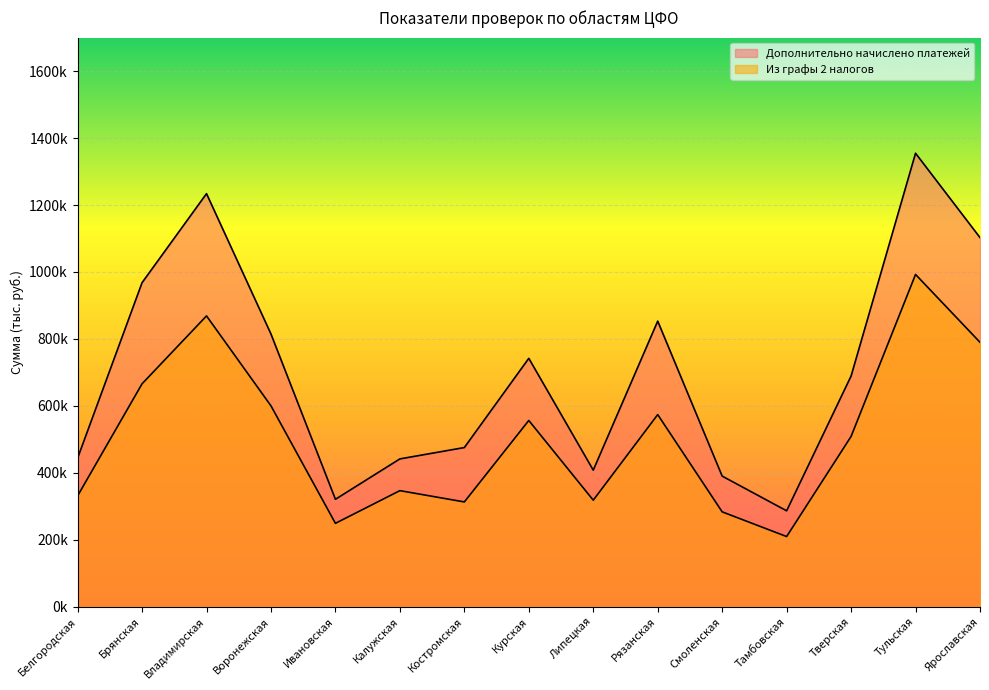

What is the label of the 6th point from the left?

Калужская